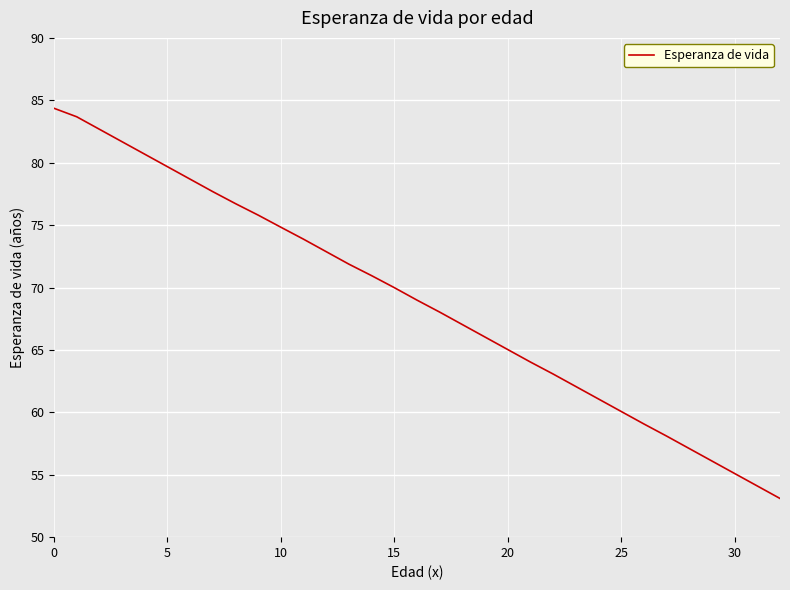

What is the greatest value displayed?

84.4